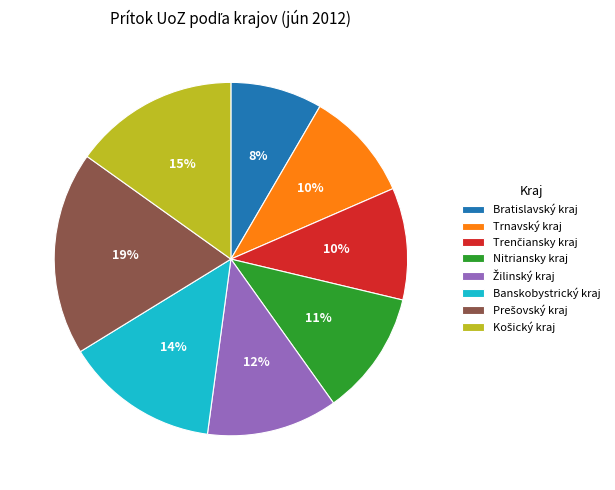

To the nearest percent, what is the average slice percentage?

12%